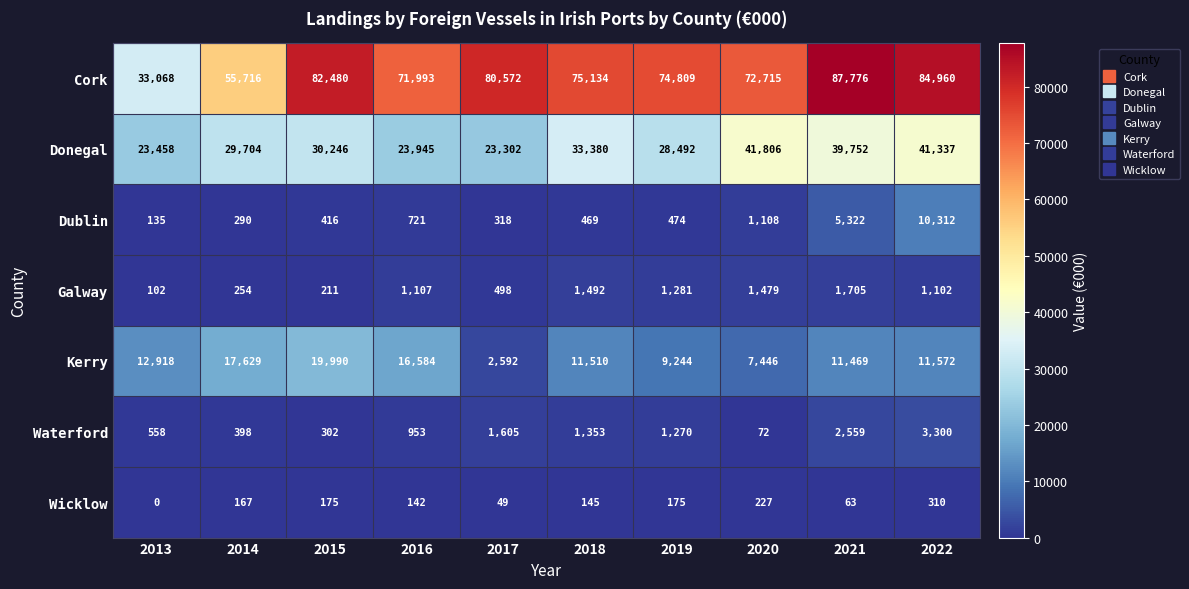

Which series has the widest spread of values?

Cork